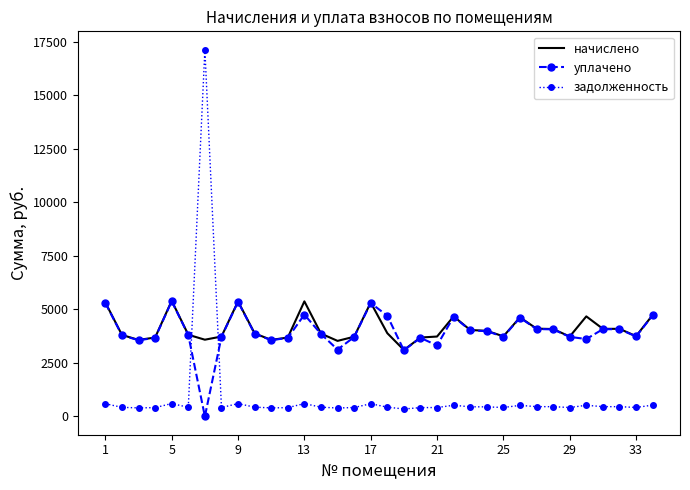

What is the maximum value shown in the chart?

17133.4